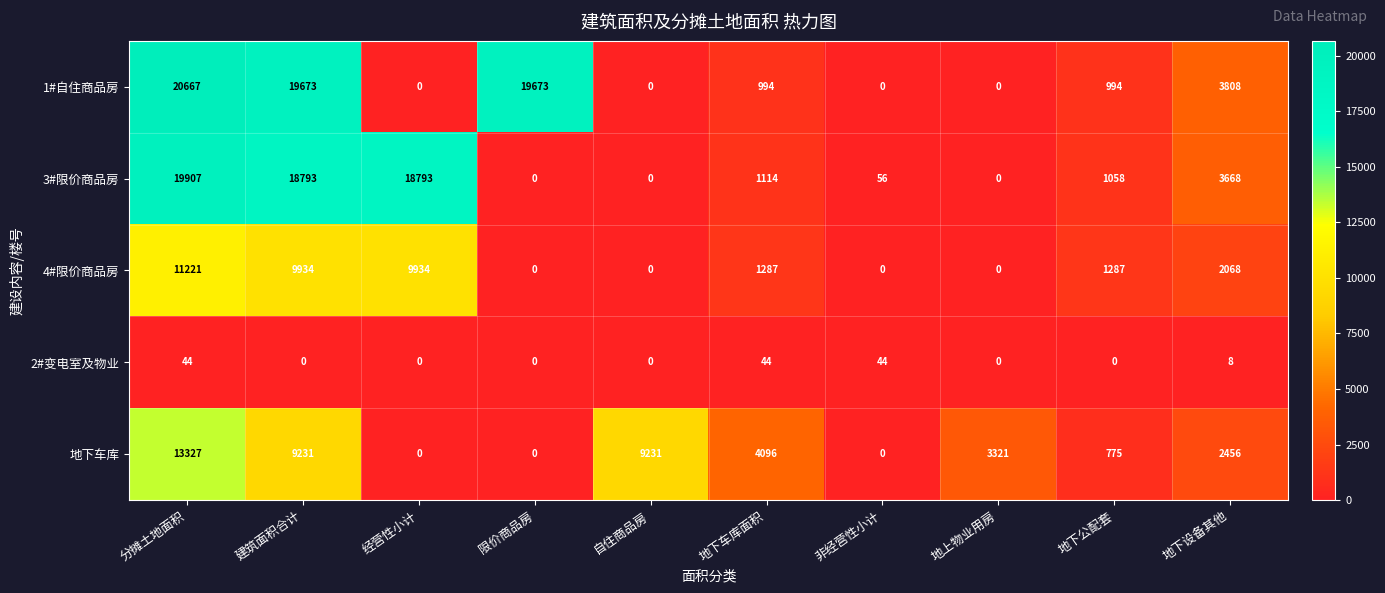

Is the value of 1#自住商品房 at 分摊土地面积 greater than the value of 地下车库 at 经营性小计?

Yes